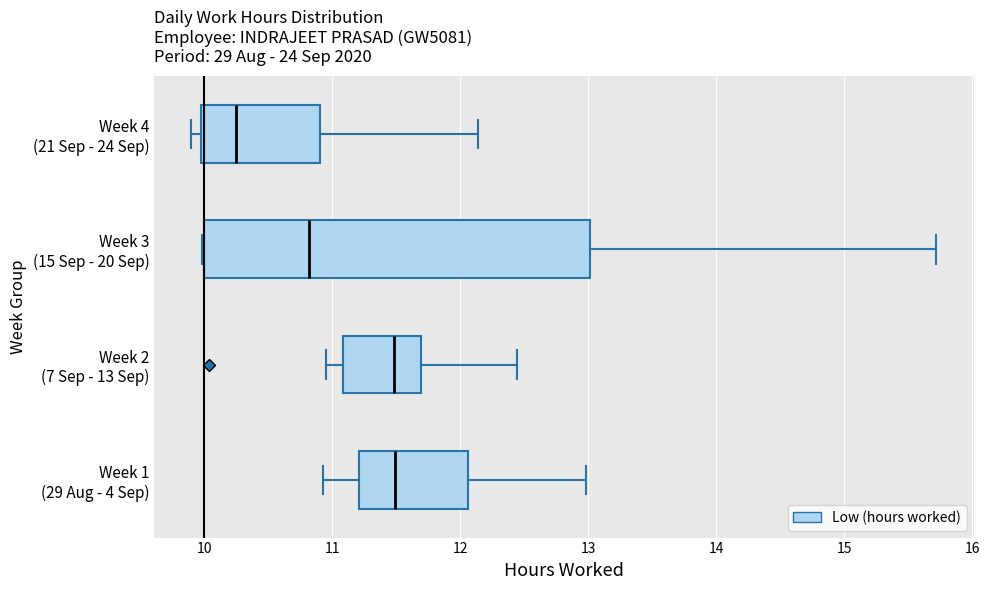

Reading bottom to top, transcribe this box plot: for each box, give where its median line is, the range the box spans, and where its two whiskers end, as read against the x-axis. The values are not printed on the chart, so give them approximately, as read against the axis.

Week 1 (29 Aug - 4 Sep): median 11.5, box 11.2 to 12.1, whiskers 10.9 to 13.0
Week 2 (7 Sep - 13 Sep): median 11.5, box 11.1 to 11.7, whiskers 11.0 to 12.4
Week 3 (15 Sep - 20 Sep): median 10.8, box 10.0 to 13.0, whiskers 10.0 to 15.7
Week 4 (21 Sep - 24 Sep): median 10.2, box 10.0 to 10.9, whiskers 9.9 to 12.1